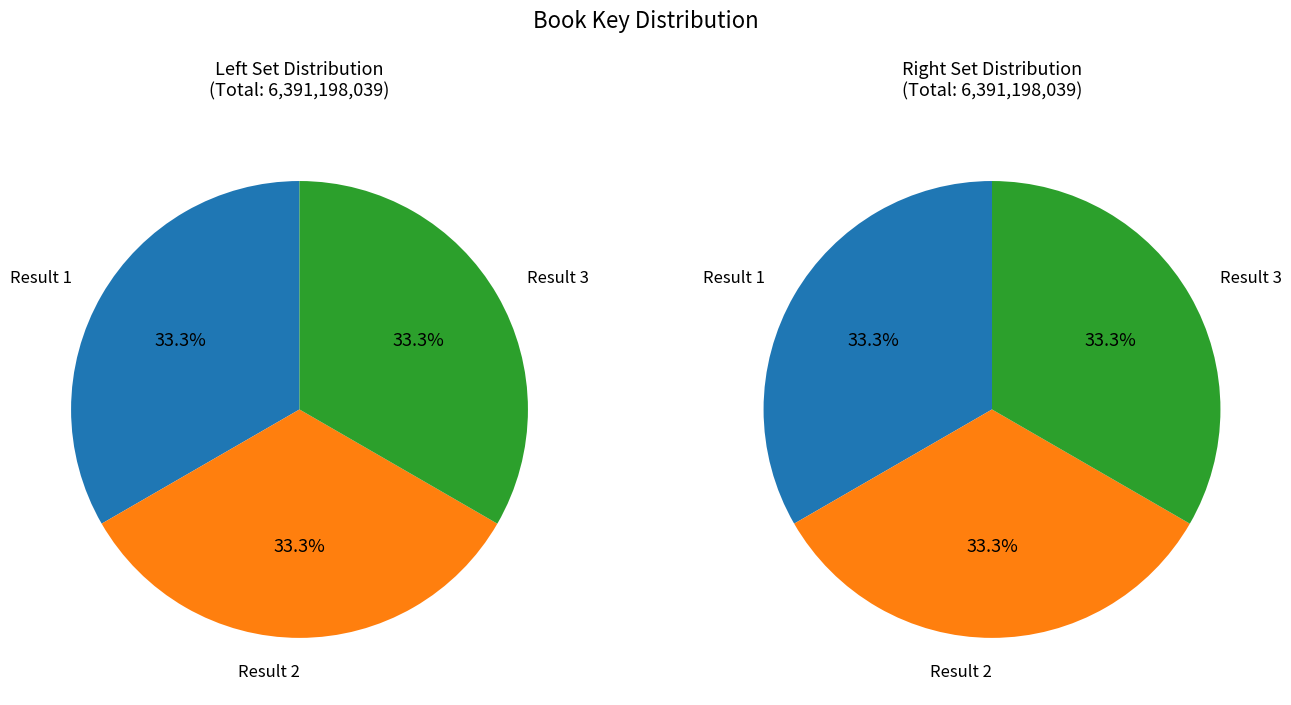

Between 1 and 2, which is larger?

1